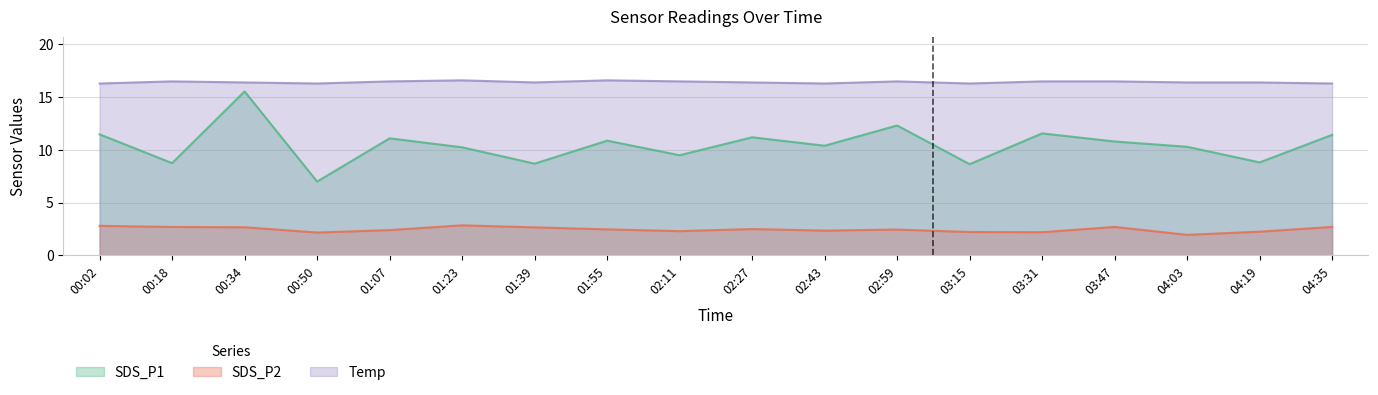

What is the difference between the second highest and second lowest values in the SDS_P1 series?

3.7